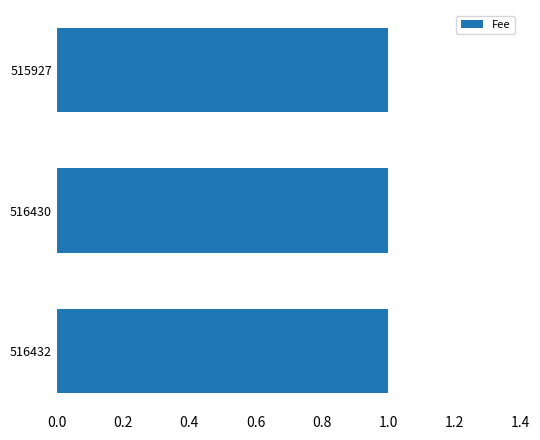

Are the bars horizontal?

Yes